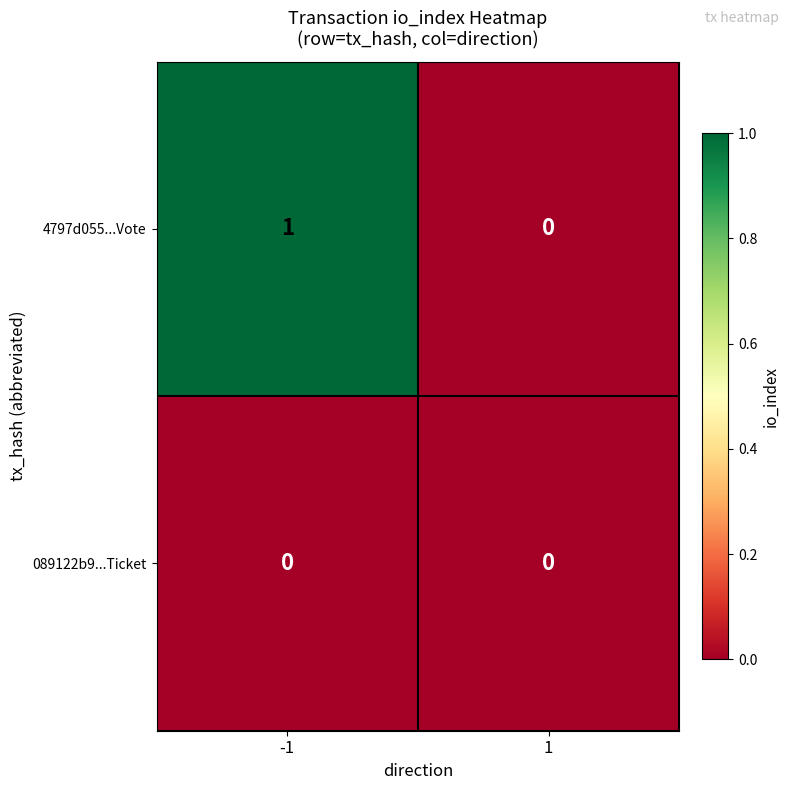

Reading right to left, transcribe all the data shown in this chart.

4797d055...Vote: 0	1
089122b9...Ticket: 0	0